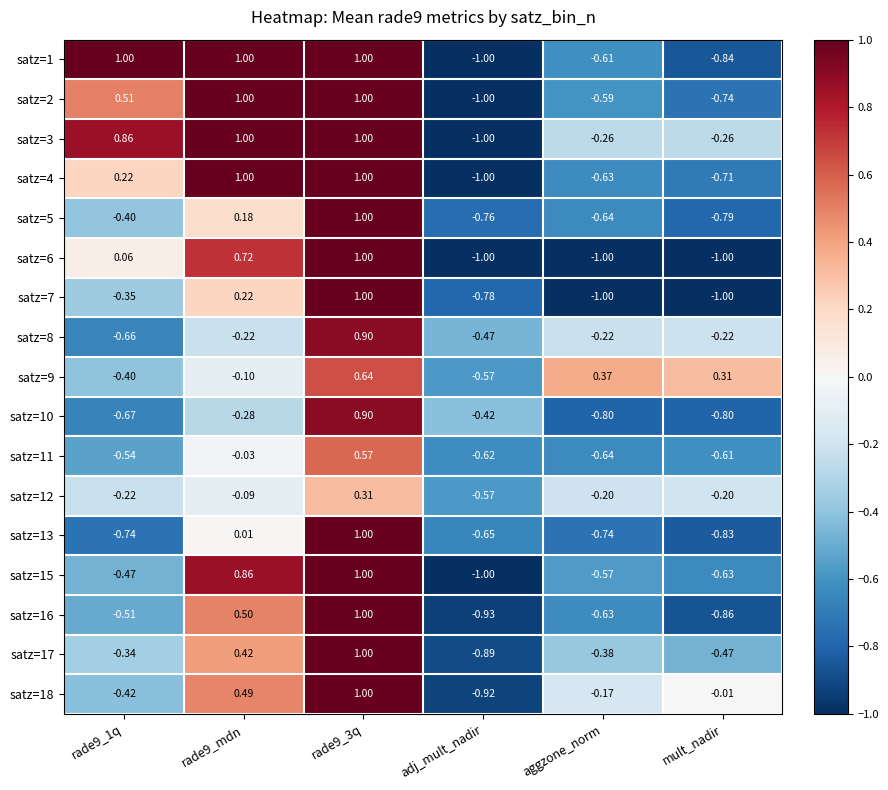

At which label is satz=18 closest to 0?

mult_nadir